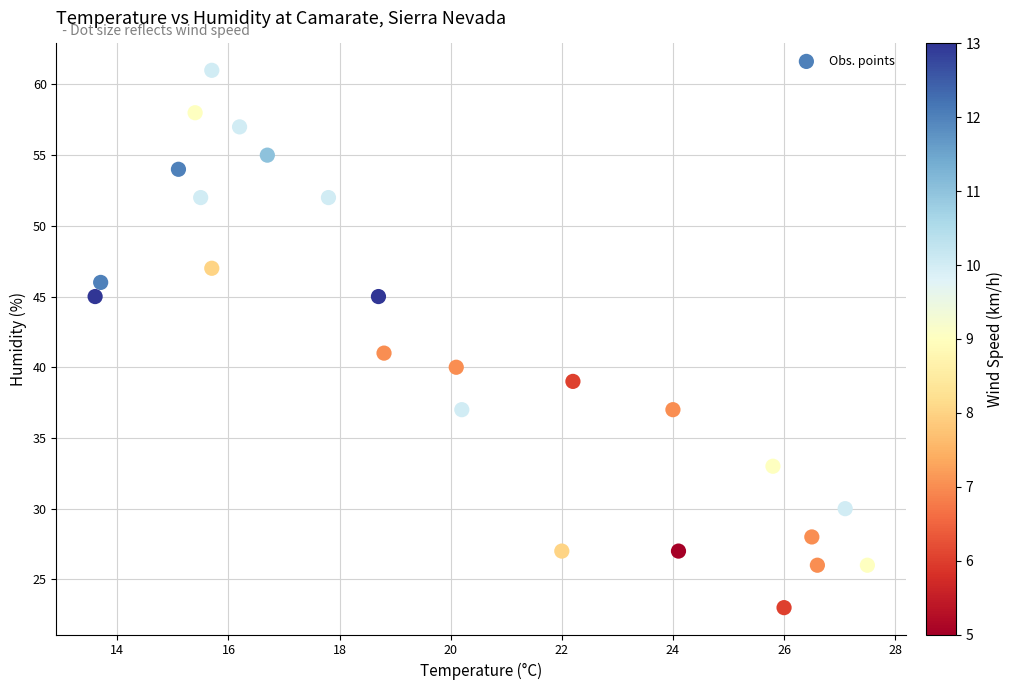

What Y value in the scatter plot is closest to 42?

41